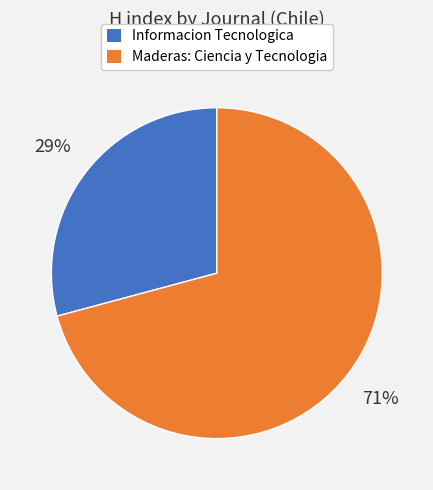

Do Maderas: Ciencia y Tecnologia and Informacion Tecnologica together represent more than half of the pie?

Yes